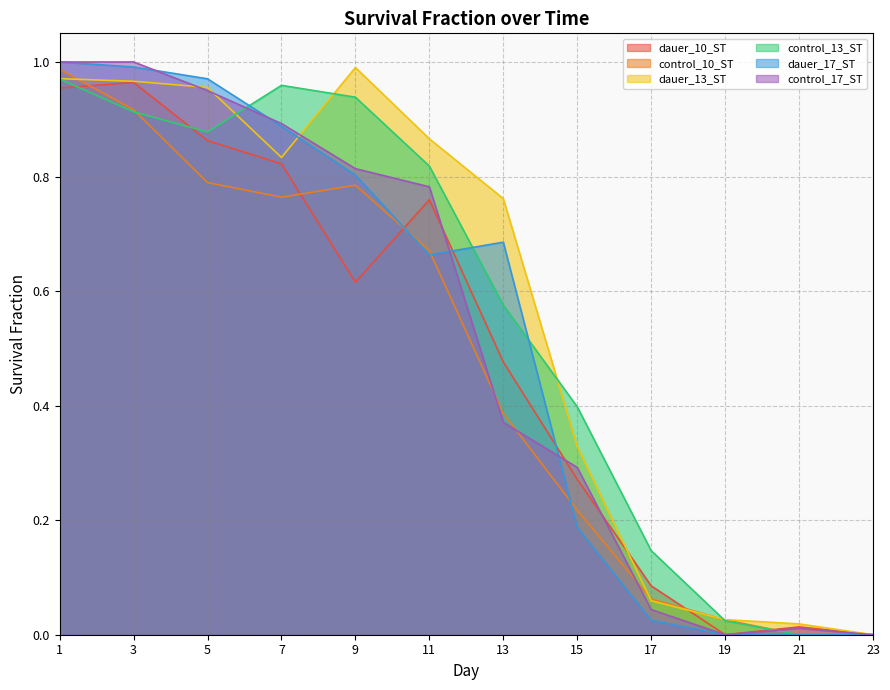

In dauer_13_ST, how many points are lower than both neighbors (excluding endpoints)?

1